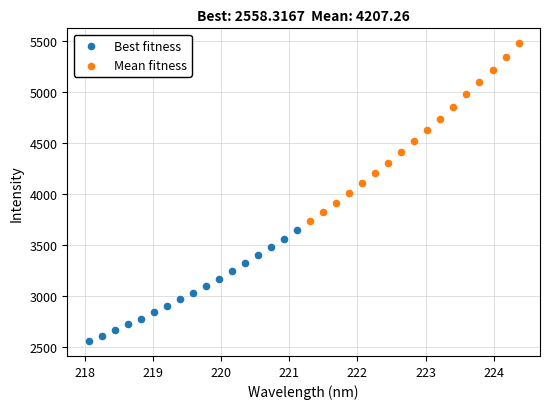

Which series contains the highest Y value?

Mean fitness